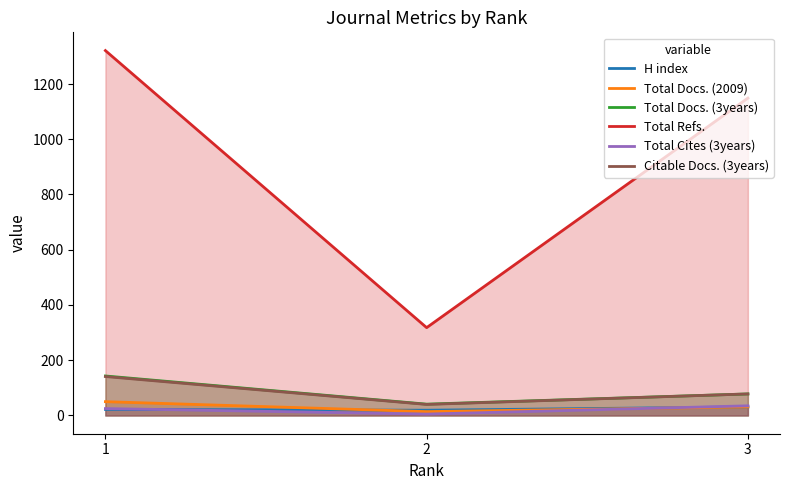

Which category has the lowest value across all series?

2